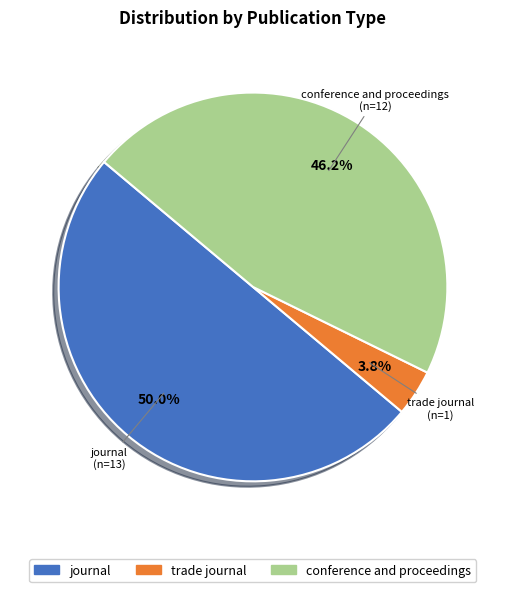

Count the number of slices in the pie.

3